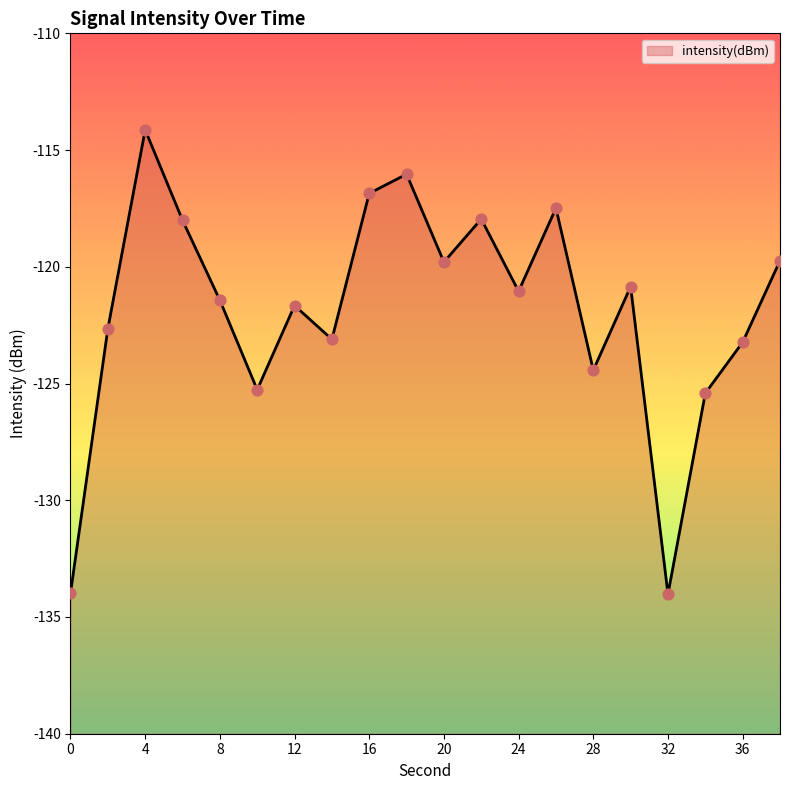

Which has a higher value, 38 or 22?

22